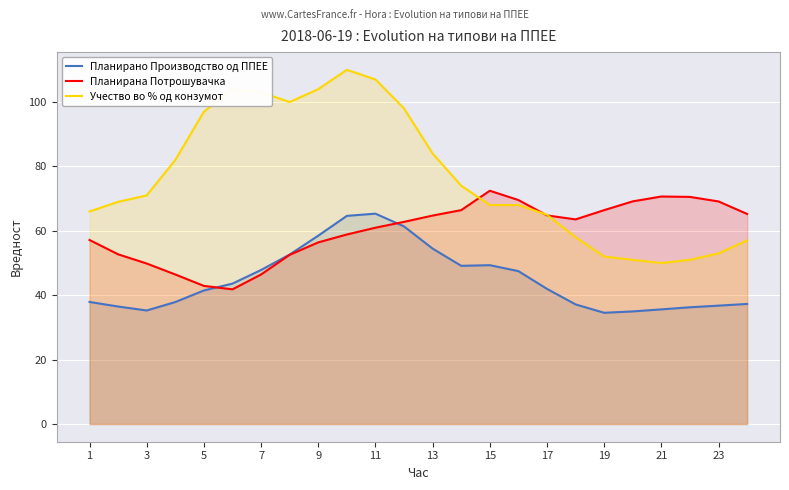

Is it true that Учество во % од конзумот equals 139.7 at 17?

False